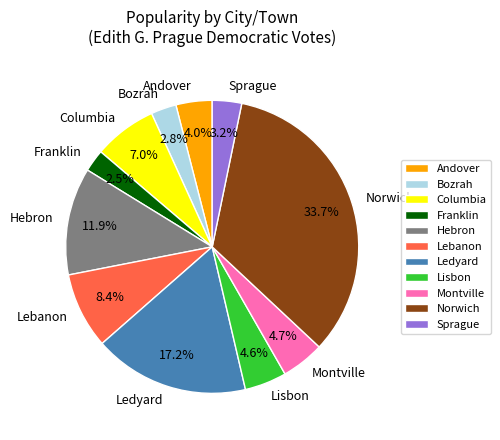

True or false: Norwich accounts for 40% of the total.

False